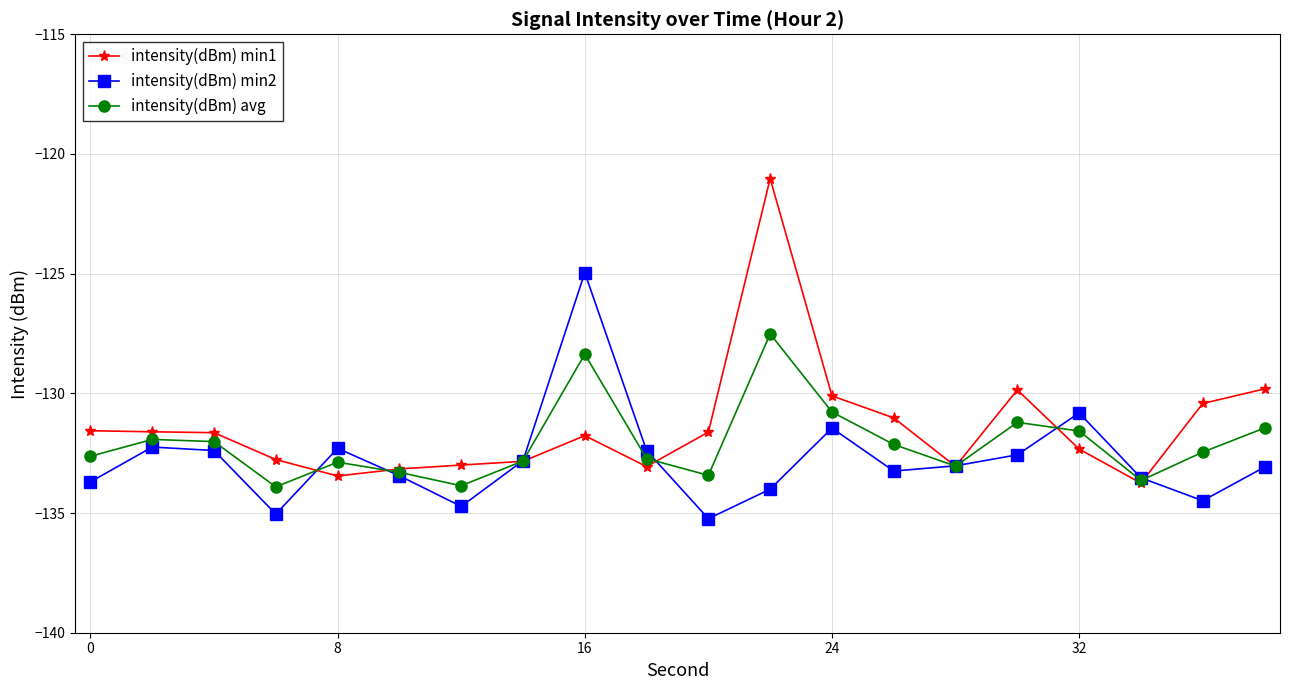

How many lines are shown in the chart?

3